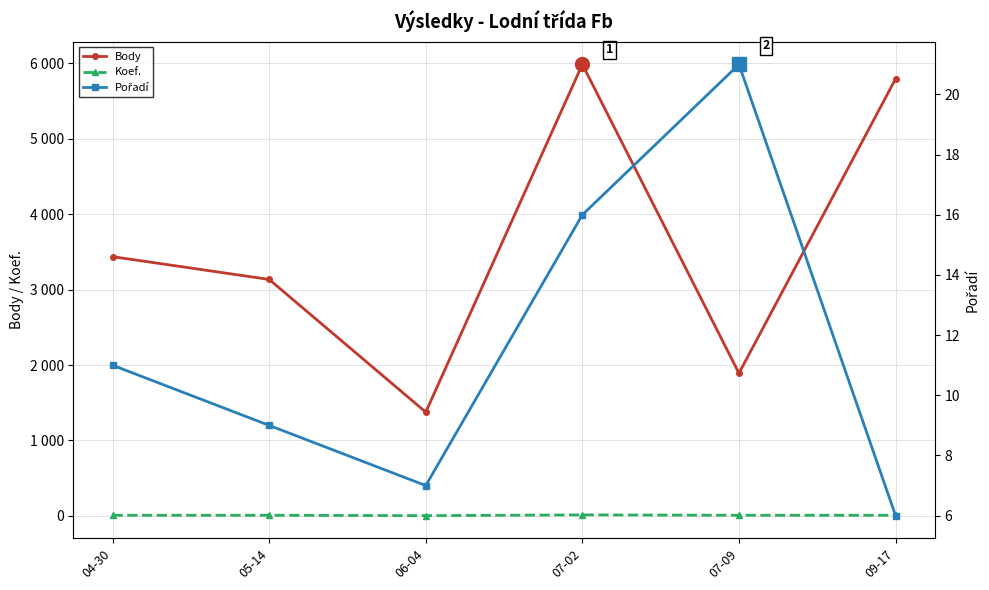

What is the value of the Body point at the 4th from the left?

5987